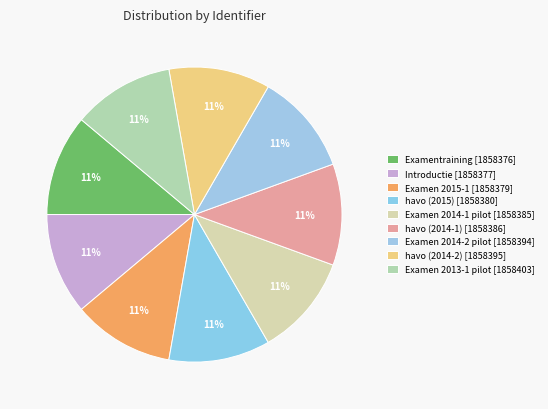

To the nearest percent, what is the average slice percentage?

11%